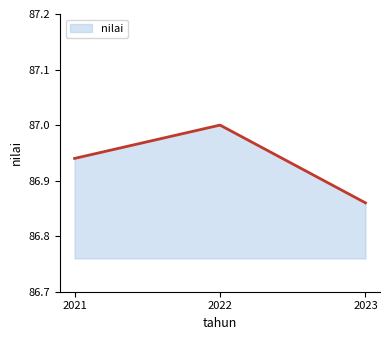

Approximately how many times larger is the value at 2023 compared to 2021?

1.0